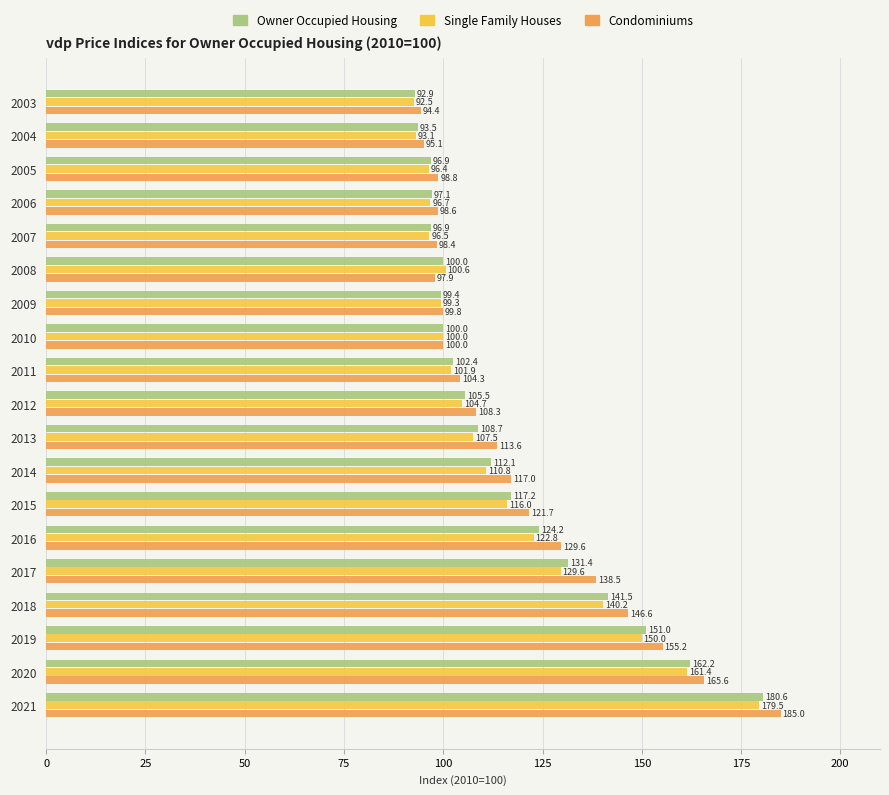

What is the sum of all Single Family Houses values?

2199.6